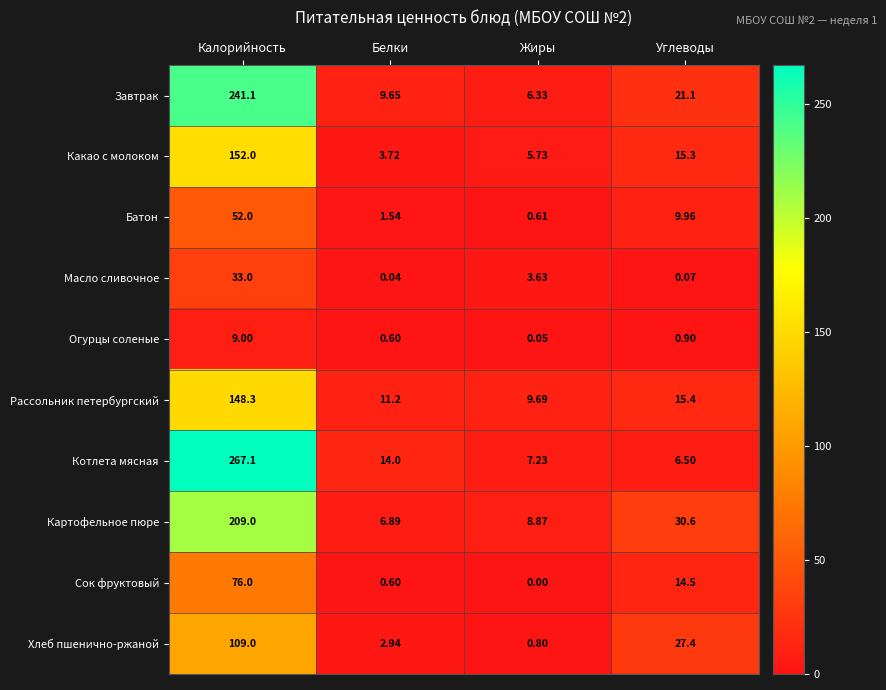

At which label does Какао с молоком first exceed 15?

Калорийность